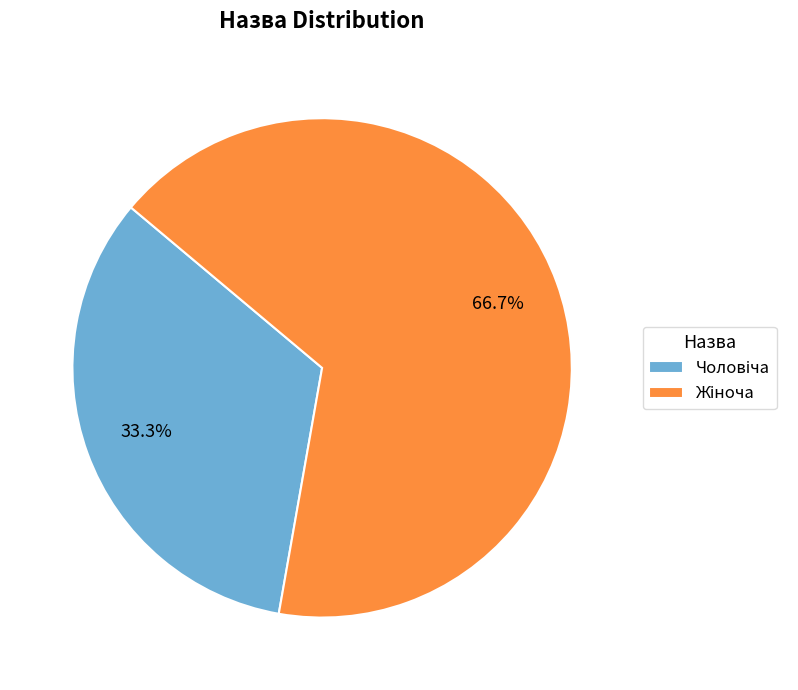

How many slices are in this pie chart?

2